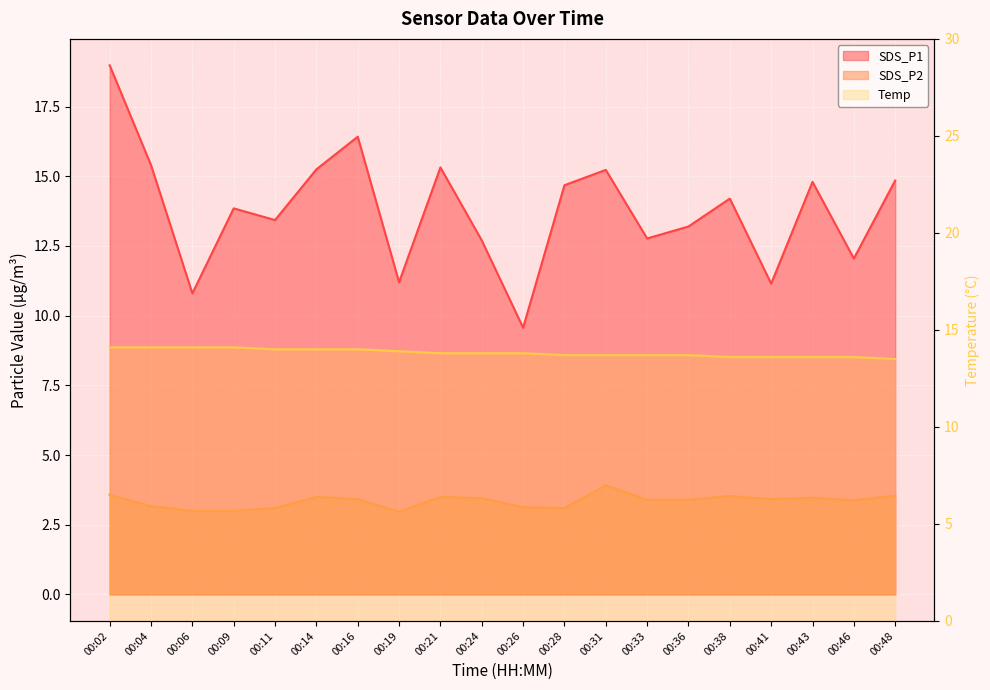

Is it true that Temp equals 13.6 at 00:43?

True